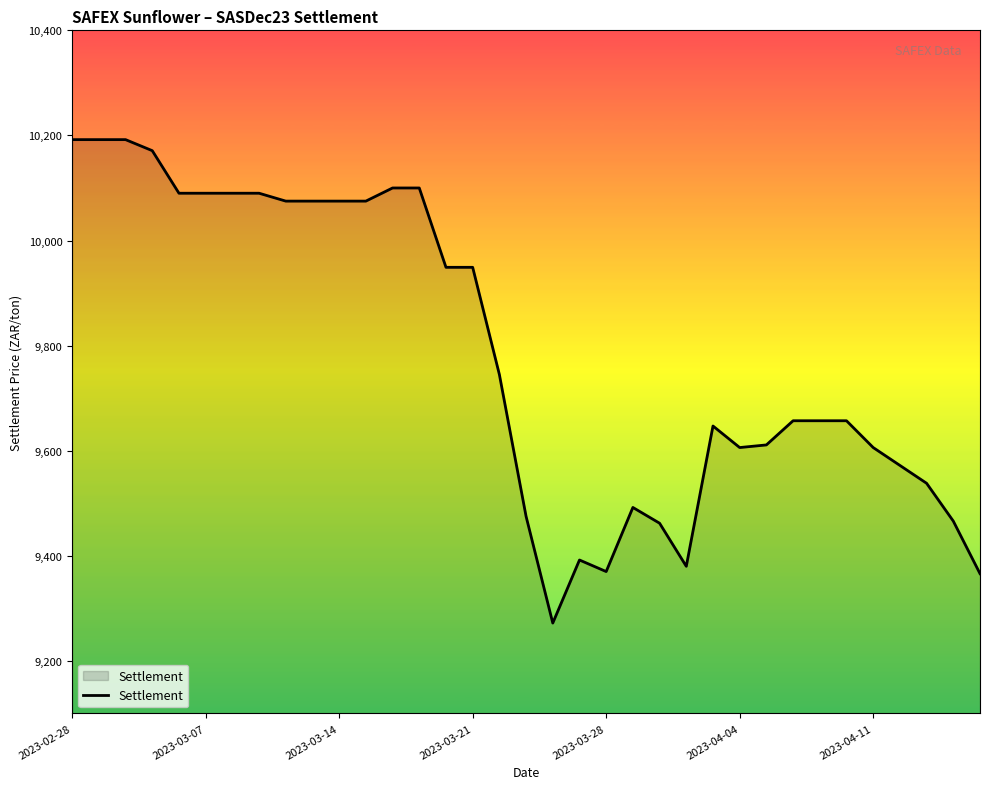

What is the maximum value shown in the chart?

10192